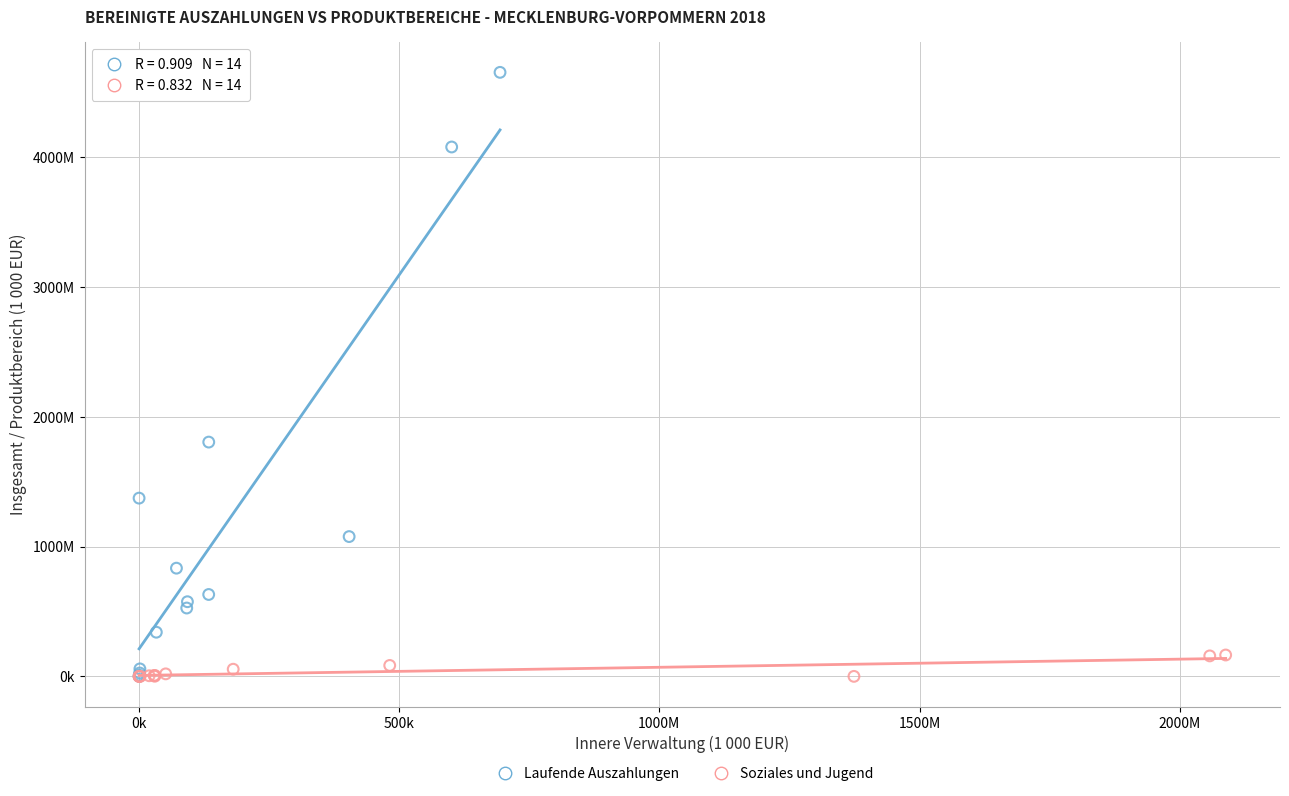

Which series reaches the maximum Y coordinate?

Laufende Auszahlungen